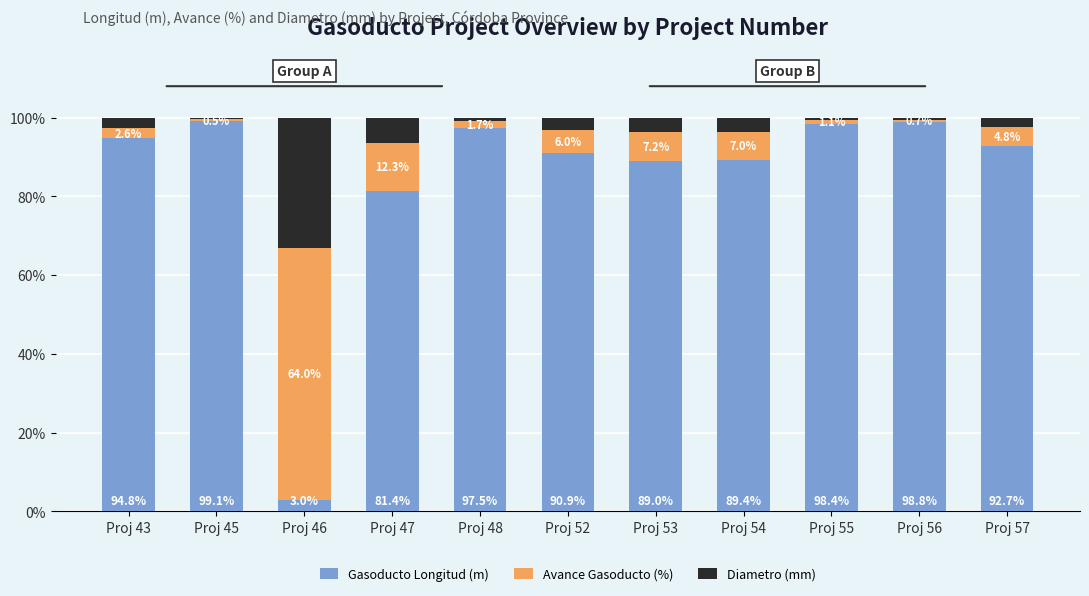

List the labels in order of Gasoducto Longitud (m) value, largest first.

Proj 45, Proj 56, Proj 55, Proj 48, Proj 43, Proj 57, Proj 52, Proj 54, Proj 53, Proj 47, Proj 46